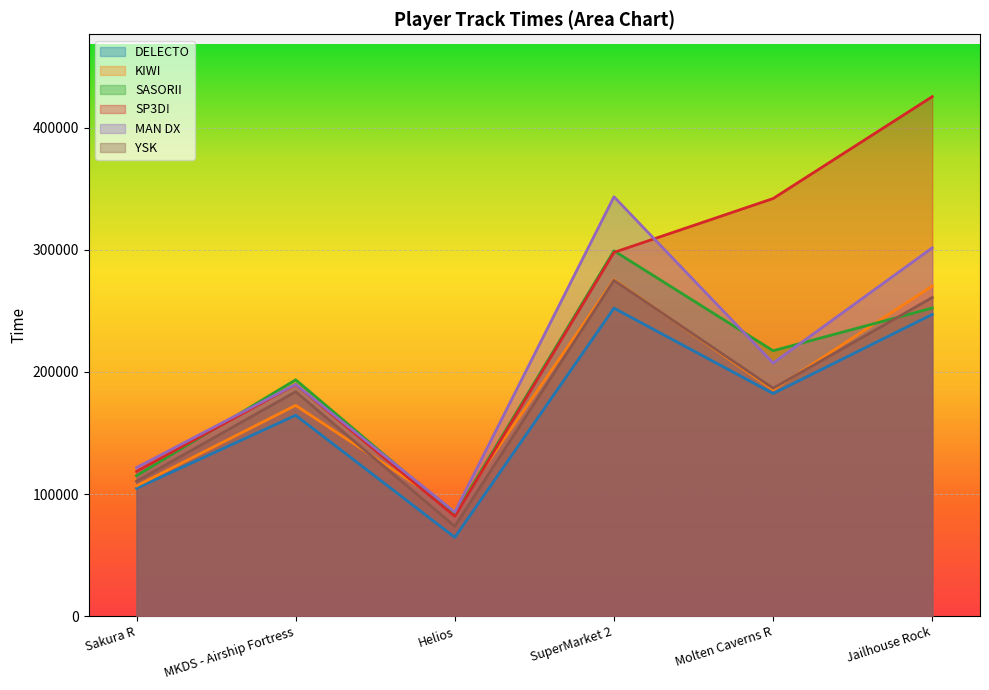

True or false: DELECTO and YSK cross at least once.

False